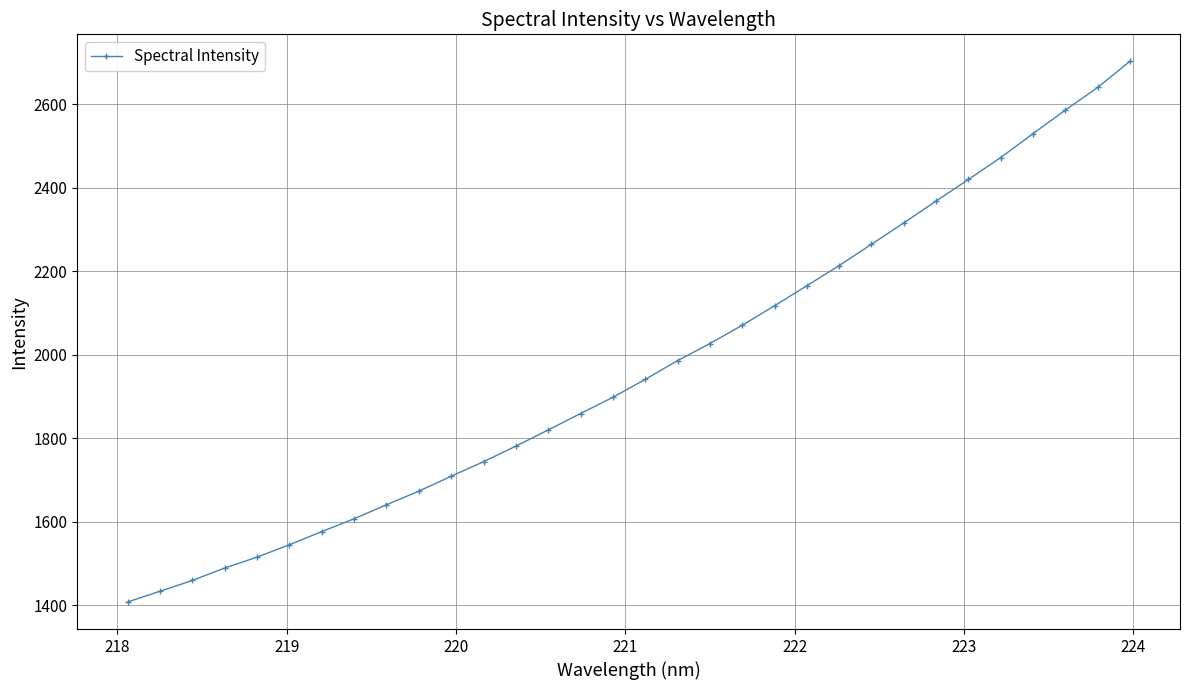

What is the greatest value displayed?

2702.4